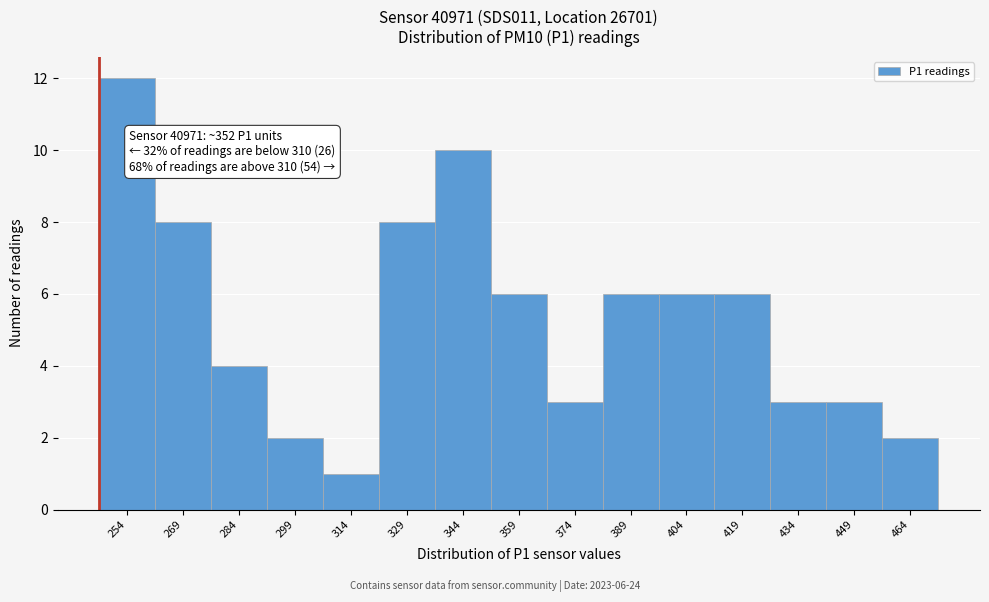

Reading right to left, list all the values displayed in this chart.

2	3	3	6	6	6	3	6	10	8	1	2	4	8	12